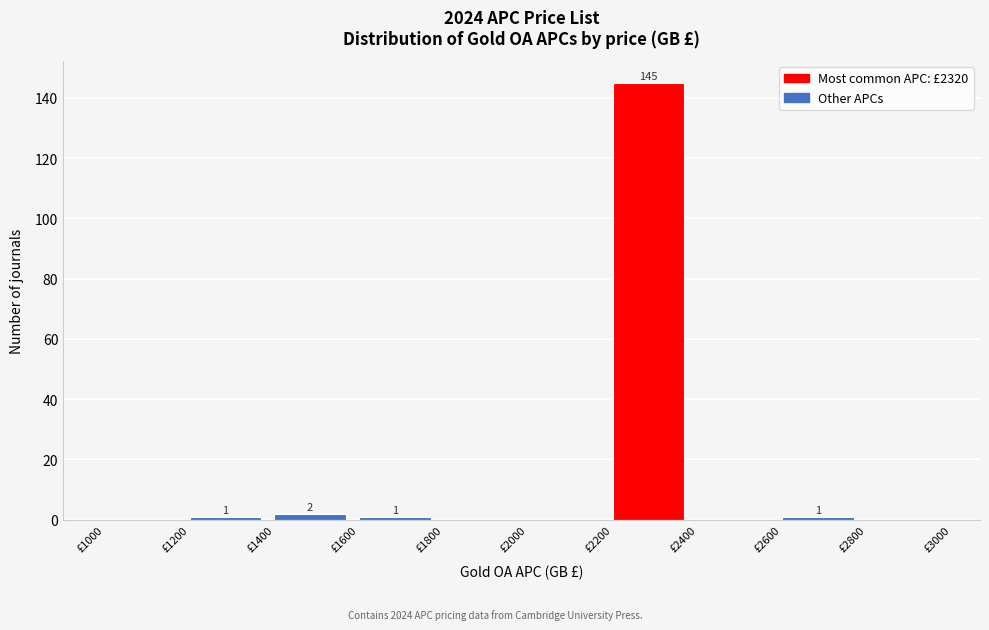

Over which range of the x-axis is the bar tallest?

2200 to 2400